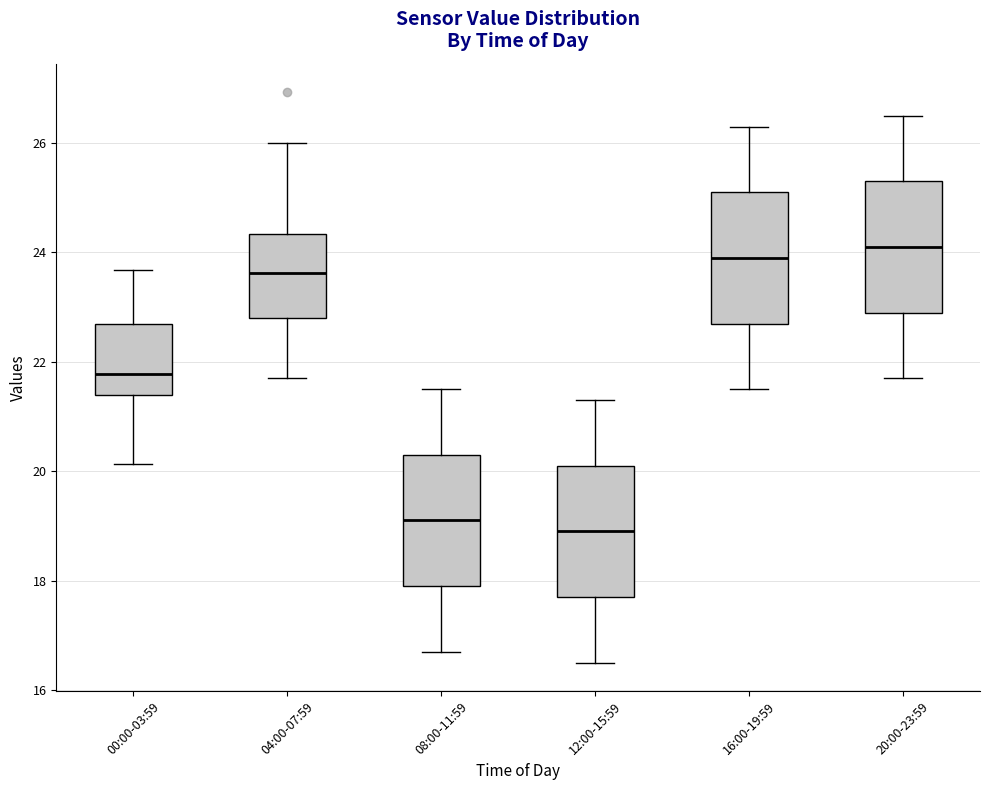

Reading left to right, read every box against the y-axis: the position of its median line, the range the box covers, and the ends of its whiskers. The values are not printed on the chart, so give them approximately, as read against the axis.

00:00-03:59: median 21.8, box 21.4 to 22.8, whiskers 20.2 to 23.6
04:00-07:59: median 23.6, box 22.8 to 24.4, whiskers 21.8 to 26.0
08:00-11:59: median 19.2, box 18.0 to 20.4, whiskers 16.8 to 21.6
12:00-15:59: median 19.0, box 17.8 to 20.2, whiskers 16.6 to 21.4
16:00-19:59: median 24.0, box 22.8 to 25.2, whiskers 21.6 to 26.4
20:00-23:59: median 24.2, box 23.0 to 25.4, whiskers 21.8 to 26.6